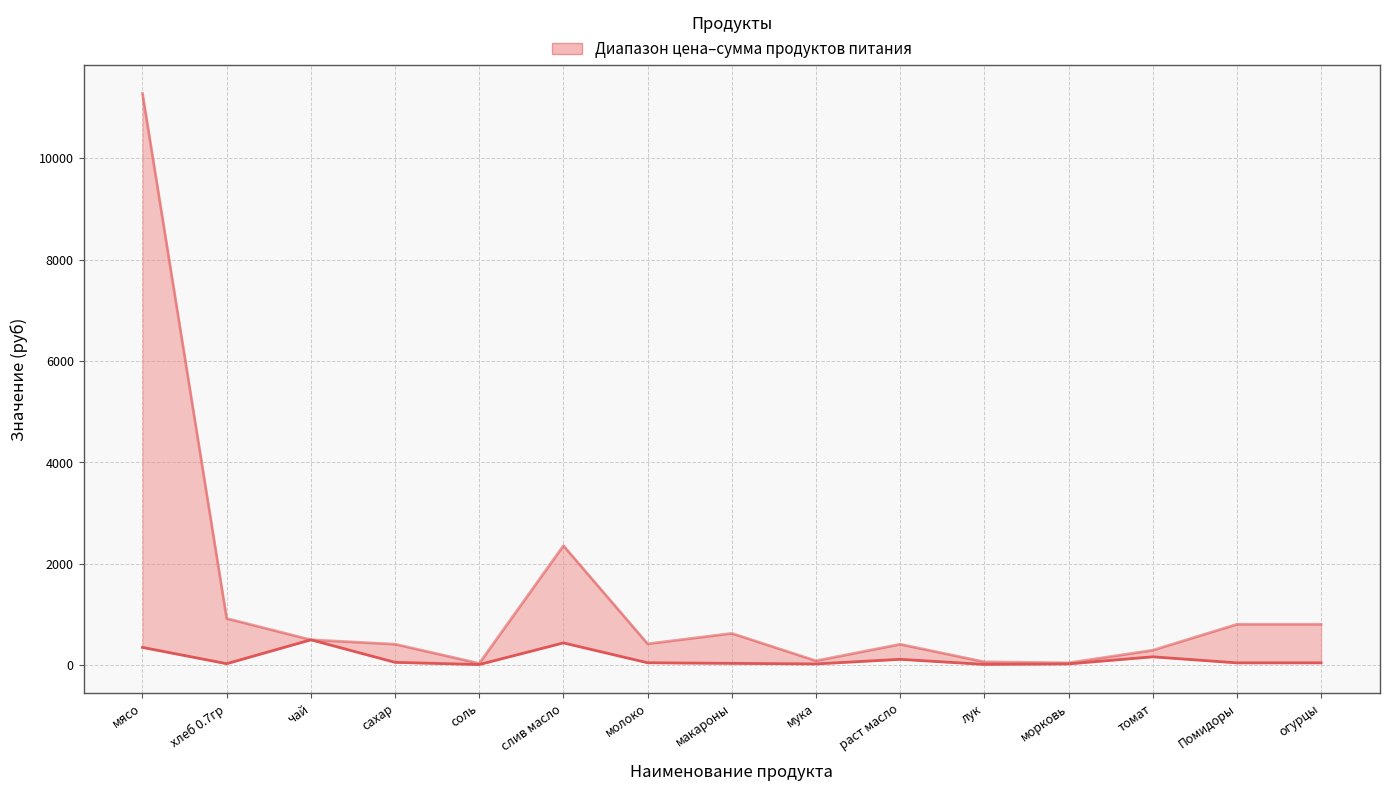

Does the chart have visible grid lines?

Yes